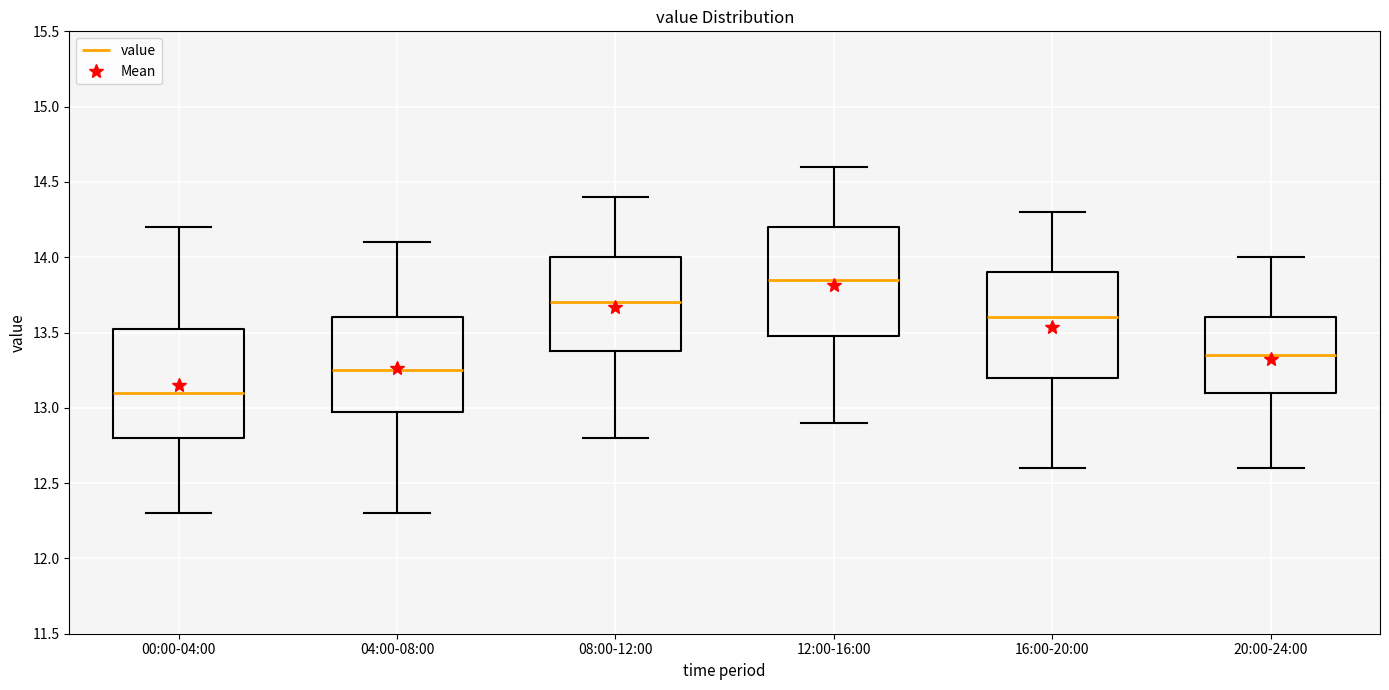

Where does the upper whisker of the box for 00:00-04:00 end on the y-axis? The values are not printed on the chart, so give them approximately, as read against the axis.

14.20